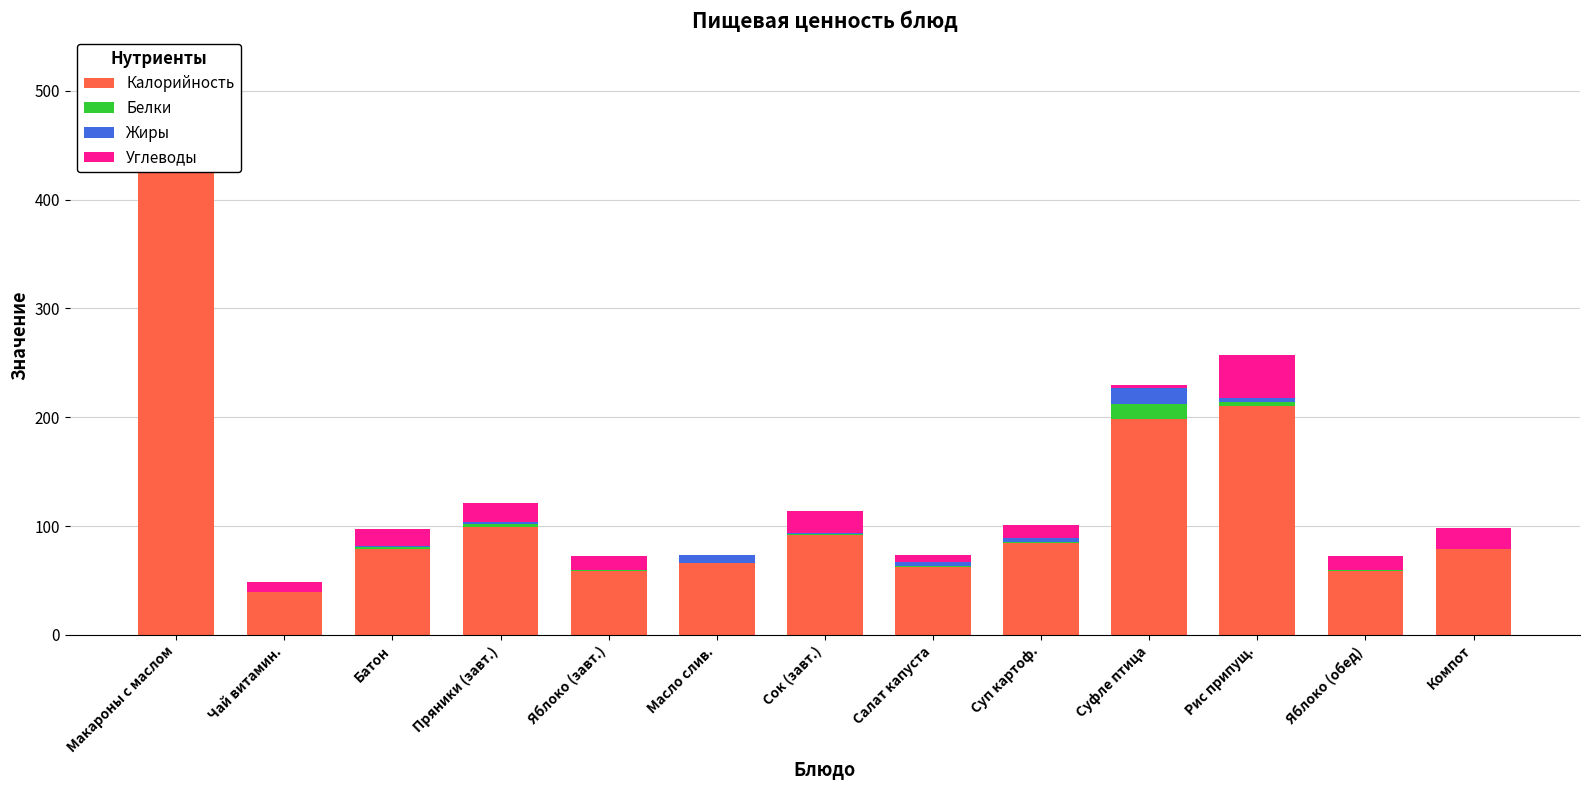

Which has a higher value, Яблоко (обед) or Пряники (завт.)?

Пряники (завт.)